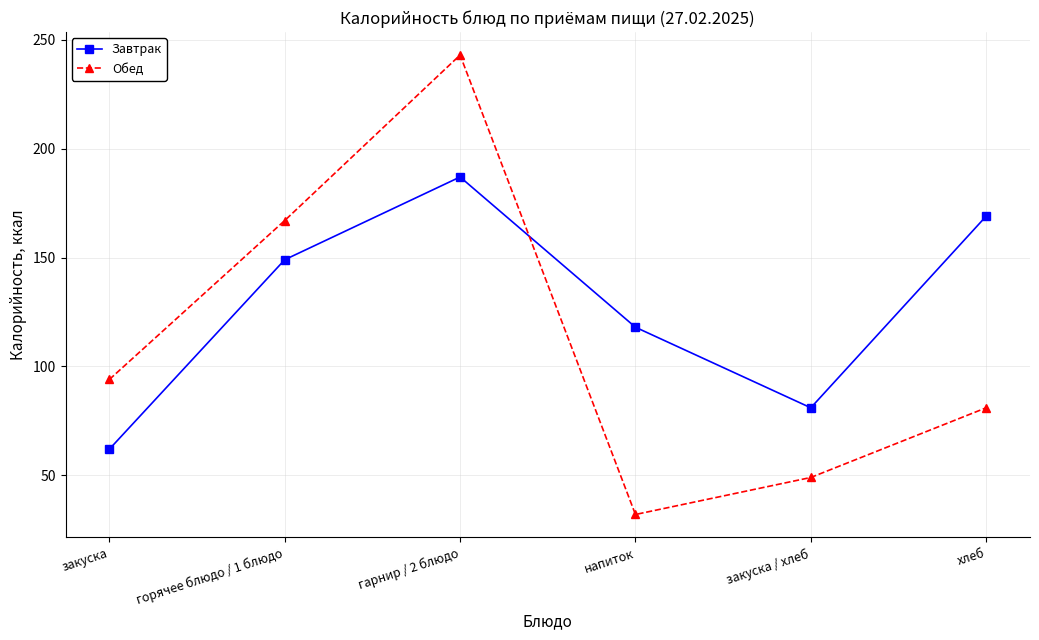

What position from the right is гарнир / 2 блюдо?

4